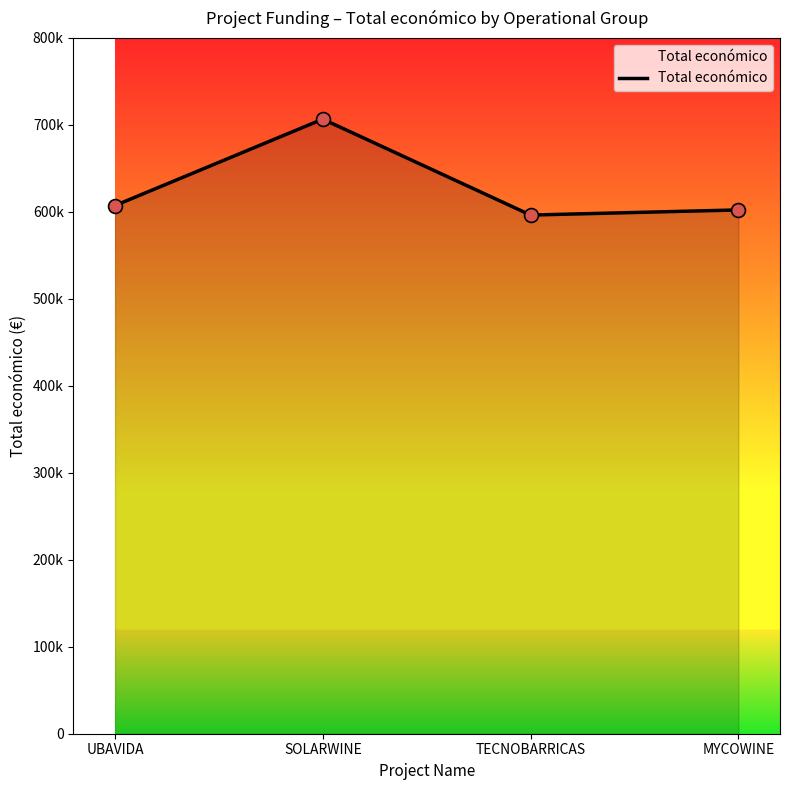

Approximately how many times larger is the value at SOLARWINE compared to MYCOWINE?

1.2